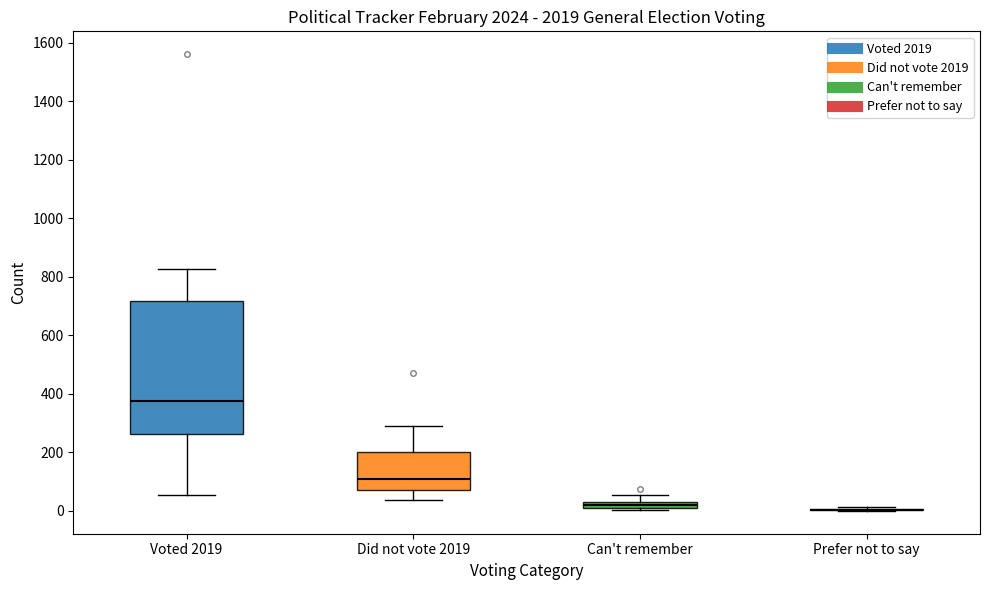

Which box is the tallest, from its lower edge to its upper edge?

Voted 2019